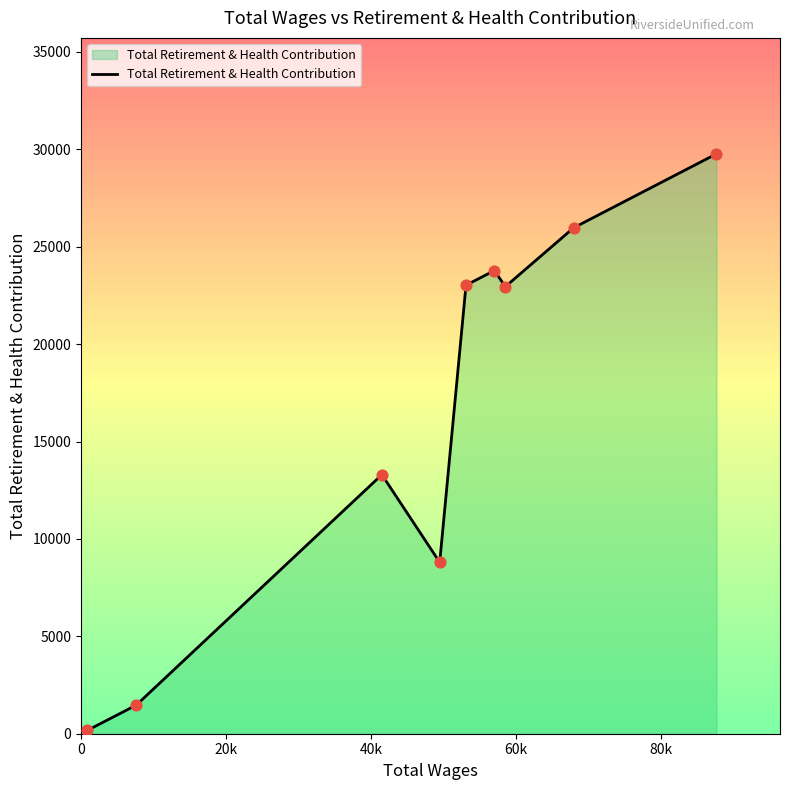

What is the maximum value shown in the chart?

29766